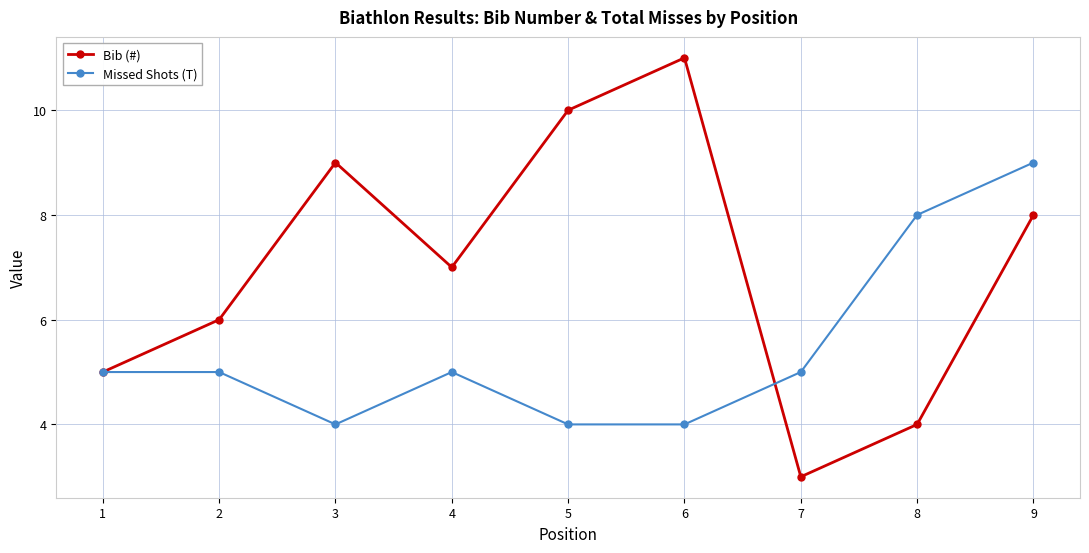

Which series changed the most between 2 and 9?

Missed Shots (T)